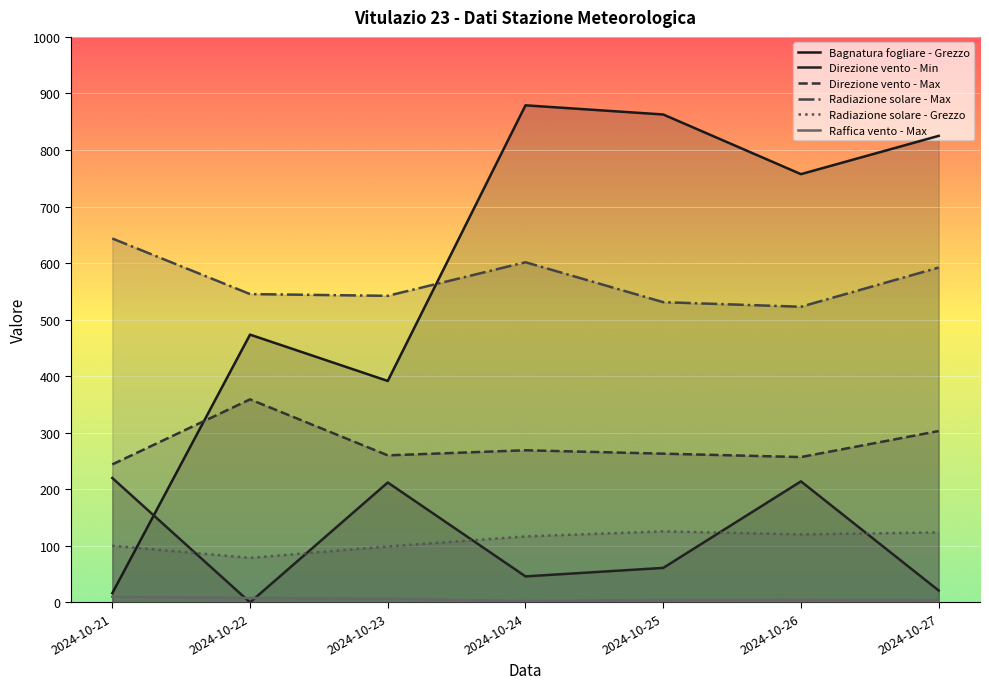

List the labels in order of Bagnatura fogliare - Grezzo value, largest first.

2024-10-24, 2024-10-25, 2024-10-27, 2024-10-26, 2024-10-22, 2024-10-23, 2024-10-21